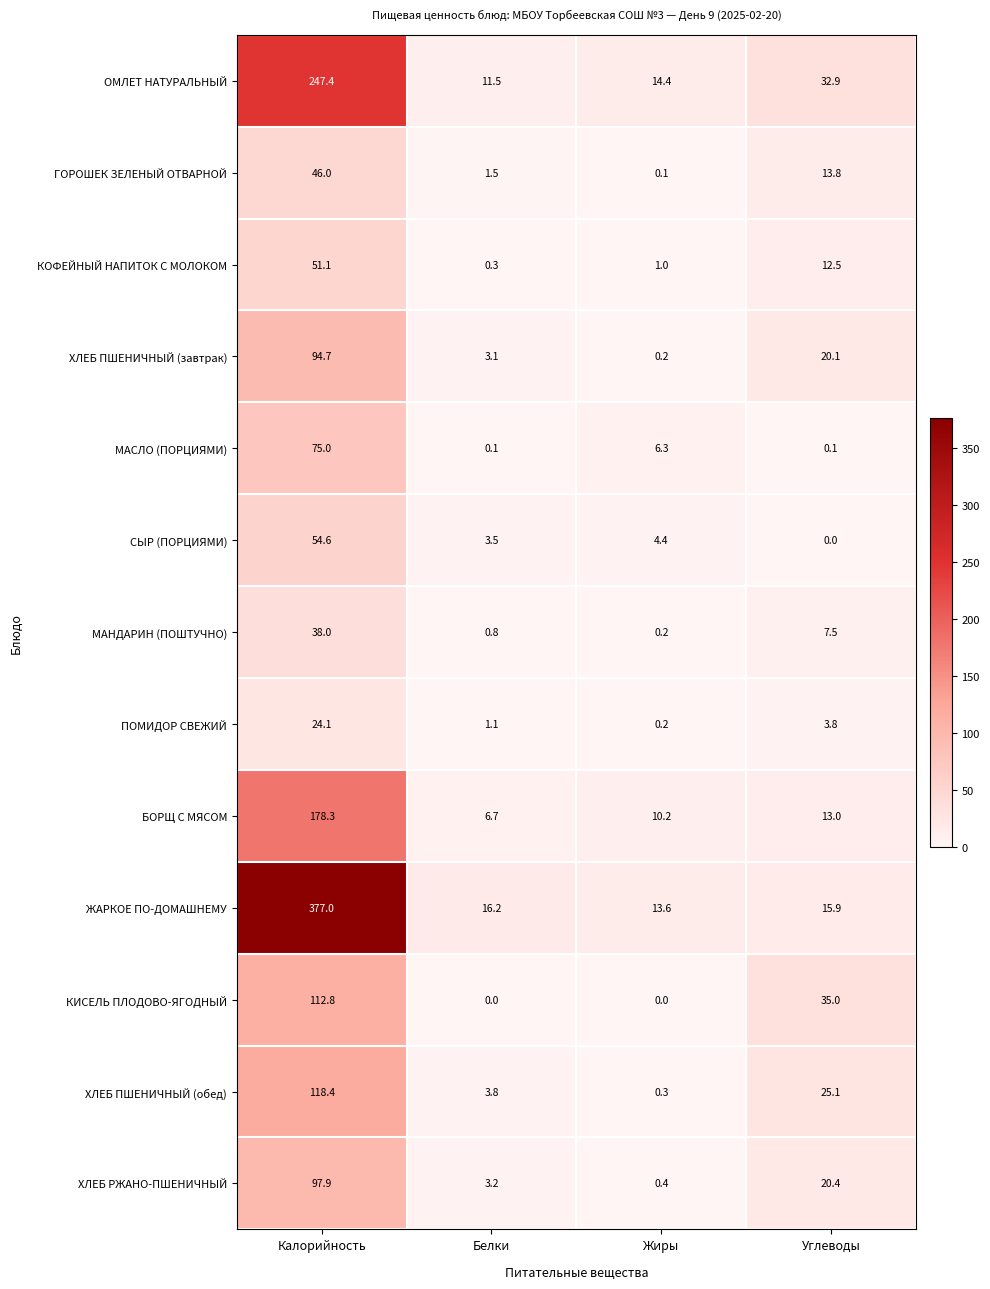

At Калорийность, list the series in order from smallest to largest.

ПОМИДОР СВЕЖИЙ, МАНДАРИН (ПОШТУЧНО), ГОРОШЕК ЗЕЛЕНЫЙ ОТВАРНОЙ, КОФЕЙНЫЙ НАПИТОК С МОЛОКОМ, СЫР (ПОРЦИЯМИ), МАСЛО (ПОРЦИЯМИ), ХЛЕБ ПШЕНИЧНЫЙ (завтрак), ХЛЕБ РЖАНО-ПШЕНИЧНЫЙ, КИСЕЛЬ ПЛОДОВО-ЯГОДНЫЙ, ХЛЕБ ПШЕНИЧНЫЙ (обед), БОРЩ С МЯСОМ, ОМЛЕТ НАТУРАЛЬНЫЙ, ЖАРКОЕ ПО-ДОМАШНЕМУ